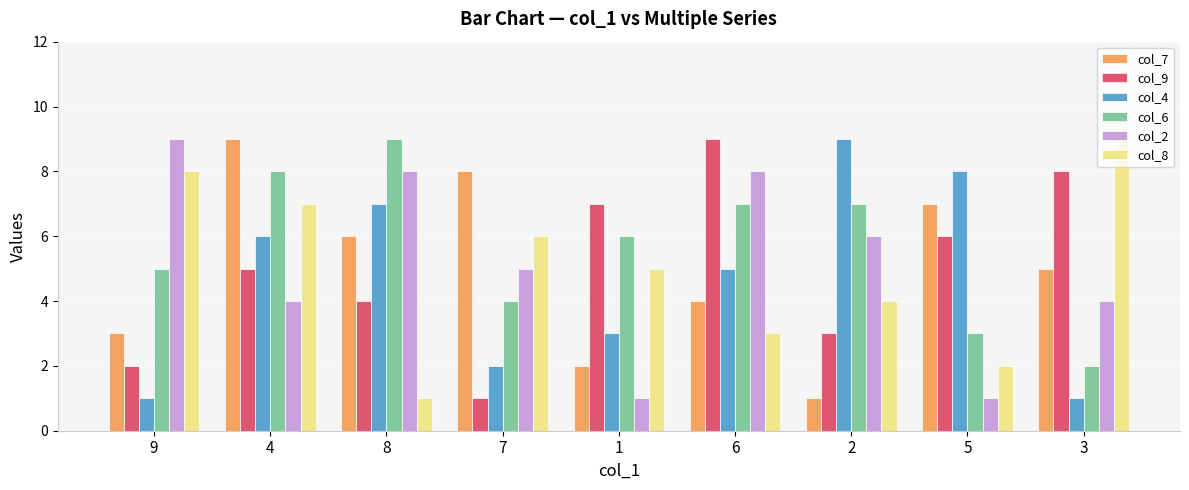

What is the label of the 7th bar from the right?

8